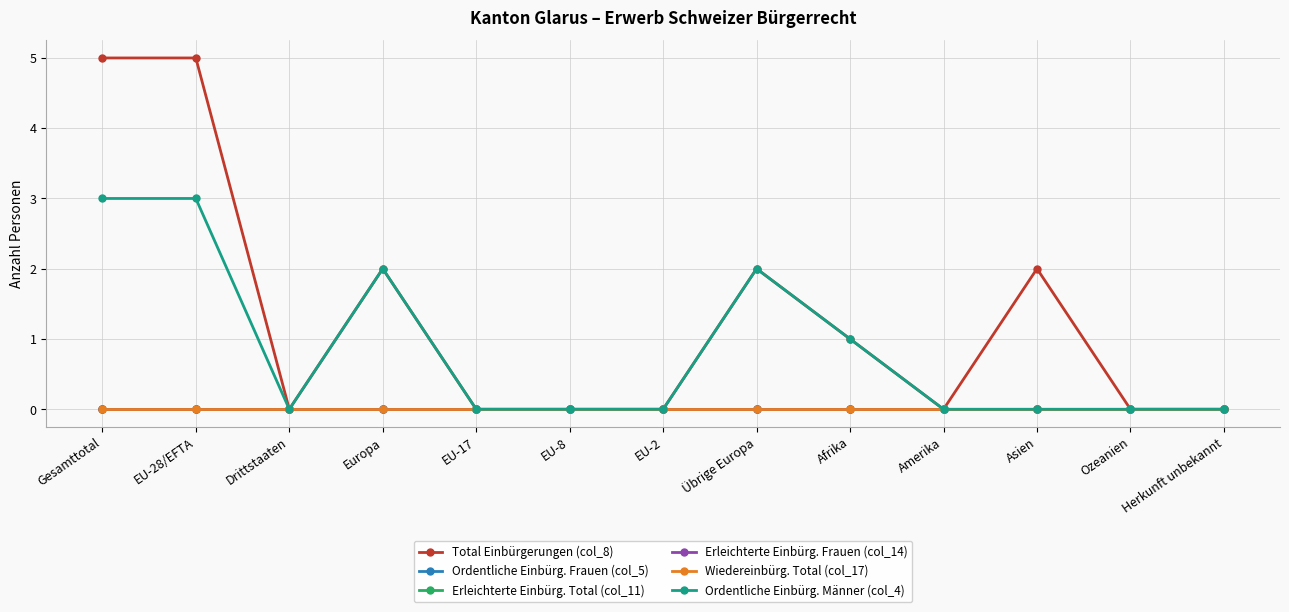

Reading right to left, what are all the values shown in this chart?

Total Einbürgerungen (col_8): 0	0	2	0	1	2	0	0	0	2	0	5	5
Ordentliche Einbürg. Frauen (col_5): 0	0	0	0	0	0	0	0	0	0	0	0	0
Erleichterte Einbürg. Total (col_11): 0	0	0	0	0	0	0	0	0	0	0	0	0
Erleichterte Einbürg. Frauen (col_14): 0	0	0	0	0	0	0	0	0	0	0	0	0
Wiedereinbürg. Total (col_17): 0	0	0	0	0	0	0	0	0	0	0	0	0
Ordentliche Einbürg. Männer (col_4): 0	0	0	0	1	2	0	0	0	2	0	3	3